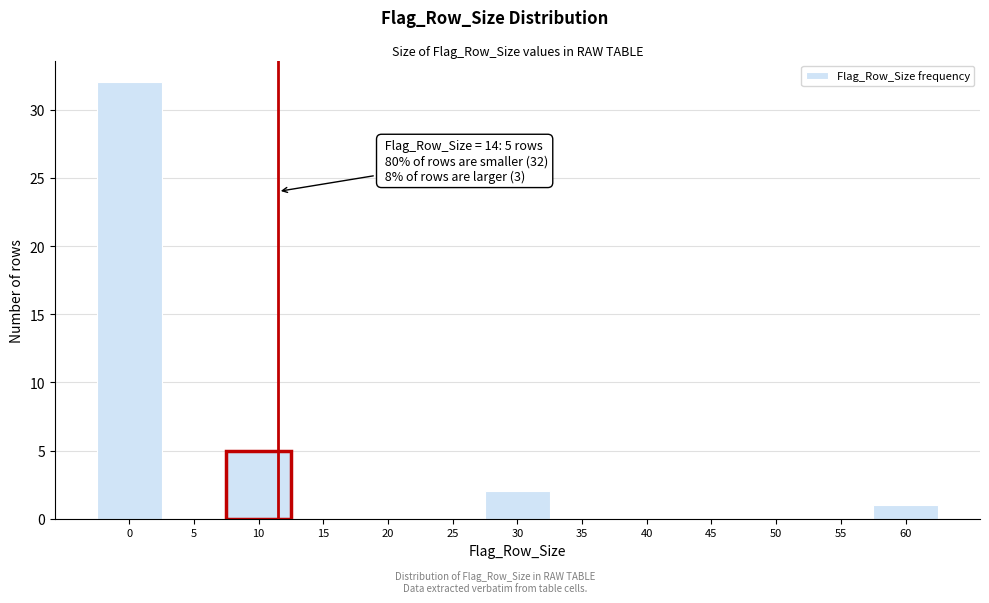

Reading right to left, list all the values displayed in this chart.

60=1	55=0	50=0	45=0	40=0	35=0	30=2	25=0	20=0	15=0	10=5	5=0	0=32